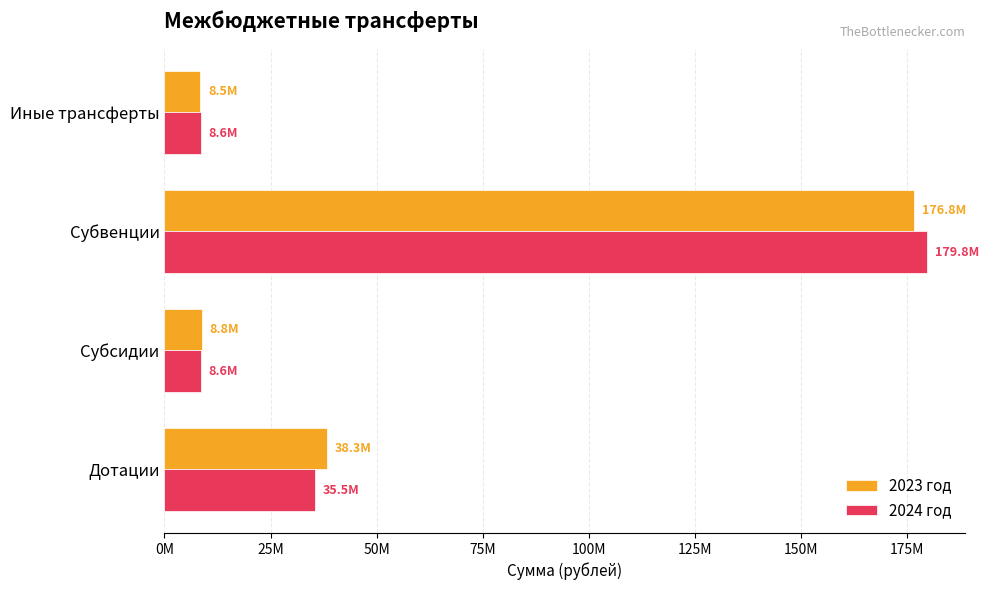

At which label is 2024 год closest to 94203756?

Дотации